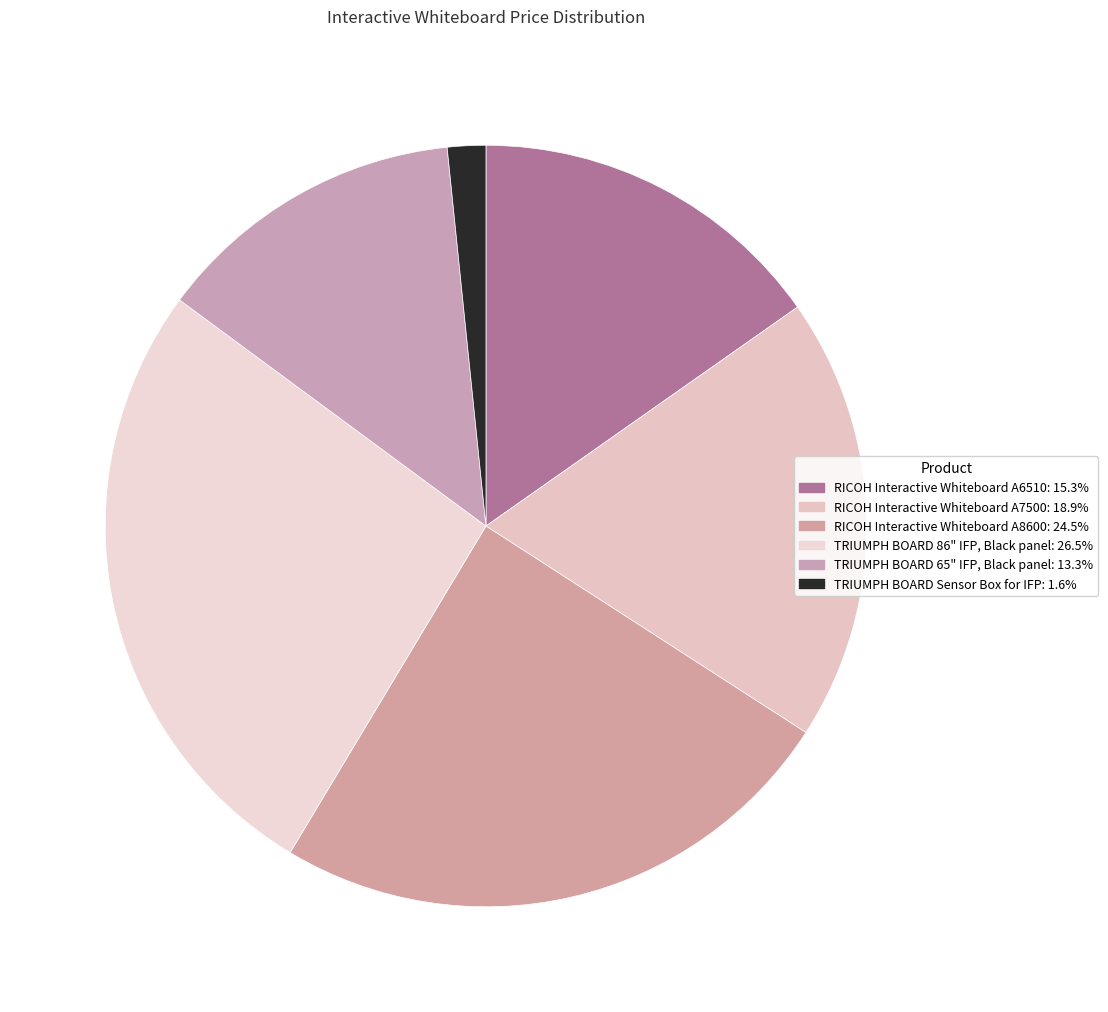

What is the largest slice in the pie chart?

TRIUMPH BOARD 86" IFP, Black panel